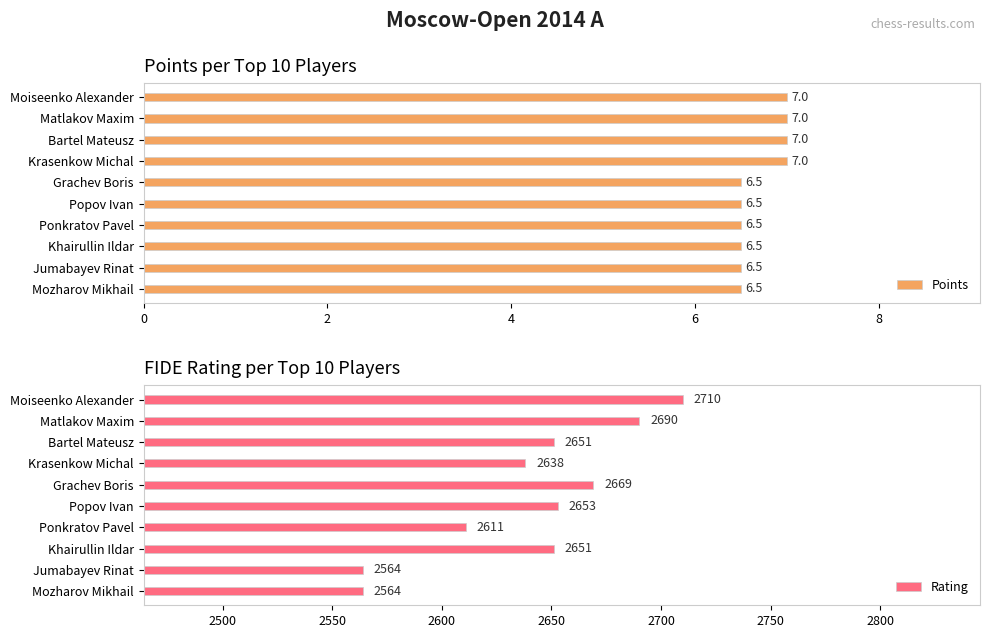

What is the average value of the Rating series?

2640